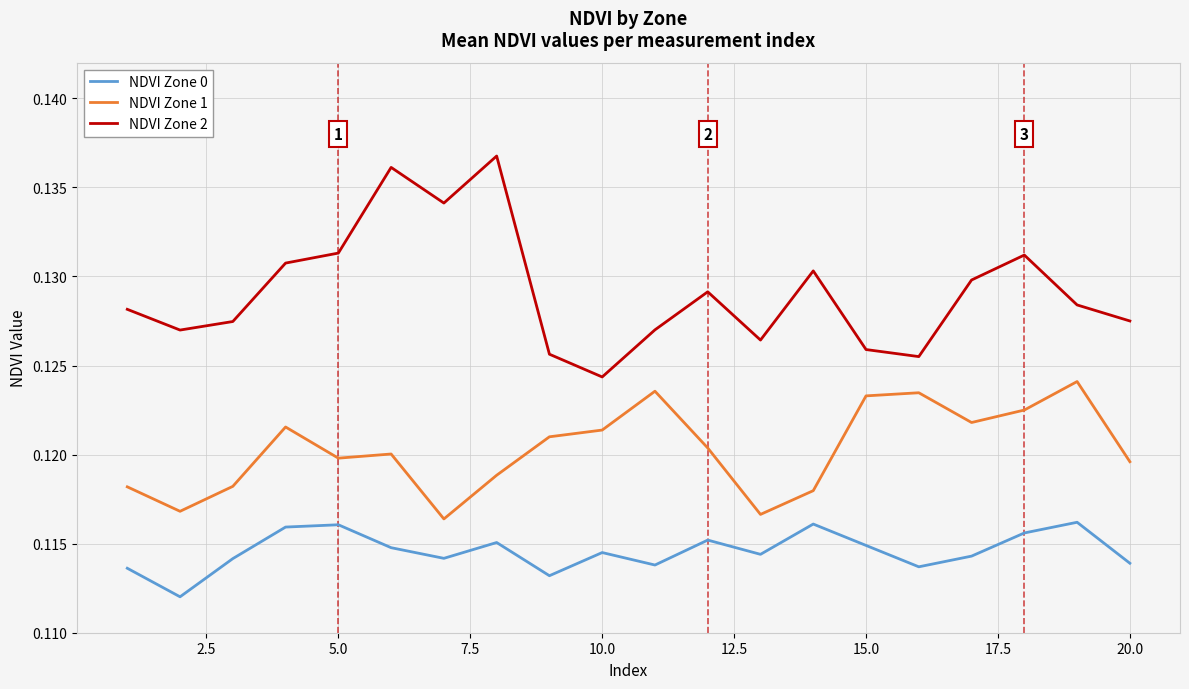

Which series has the largest range (max minus min)?

NDVI Zone 2